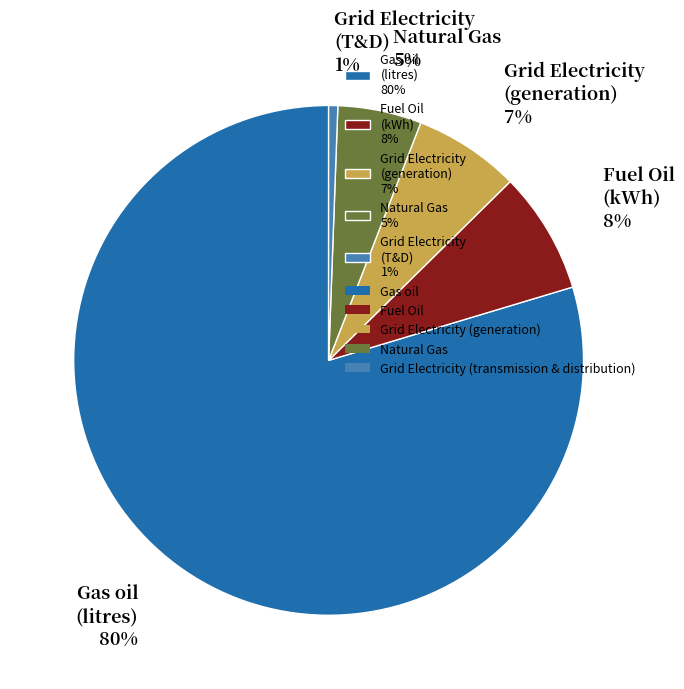

Which category accounts for the majority?

Gas oil (litres) 80%